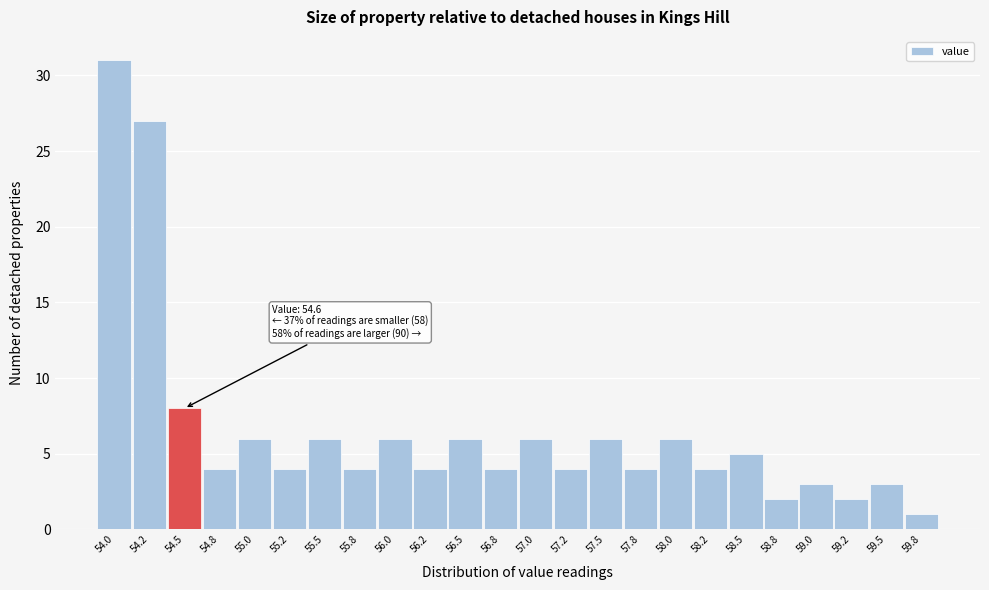

Reading left to right, extract all data points from this chart.

54.0=31	54.2=27	54.5=8	54.8=4	55.0=6	55.2=4	55.5=6	55.8=4	56.0=6	56.2=4	56.5=6	56.8=4	57.0=6	57.2=4	57.5=6	57.8=4	58.0=6	58.2=4	58.5=5	58.8=2	59.0=3	59.2=2	59.5=3	59.8=1